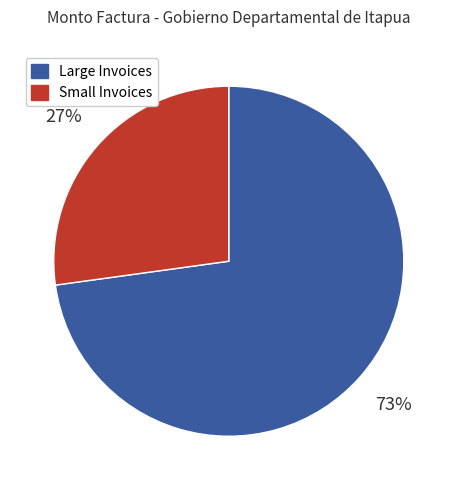

Is there any slice that represents more than half of the pie?

Yes